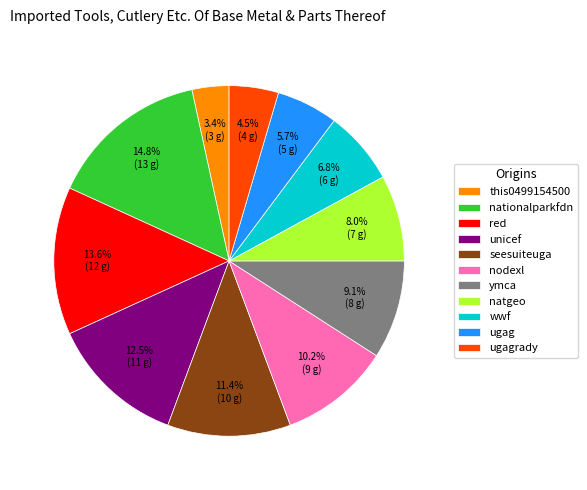

Do nodexl and seesuiteuga together represent more than half of the pie?

No